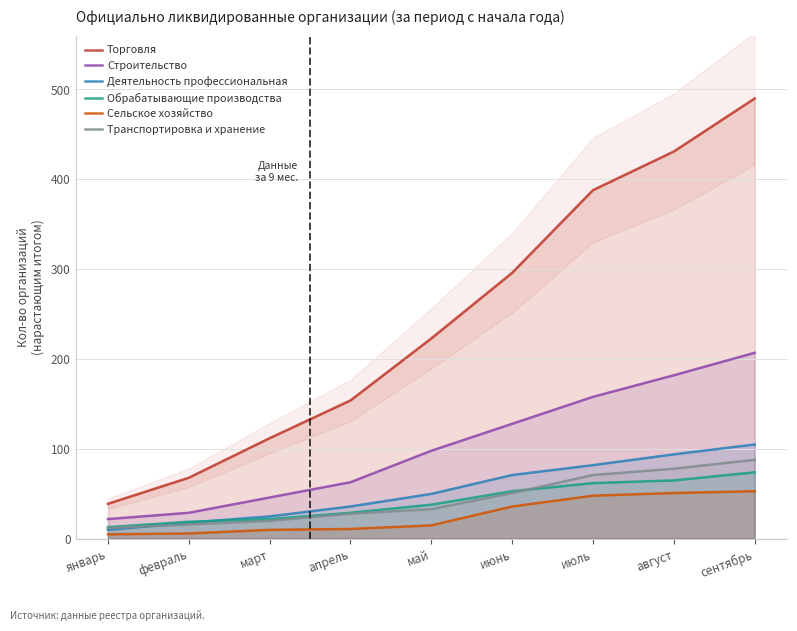

Which has a higher value, август or июль?

август